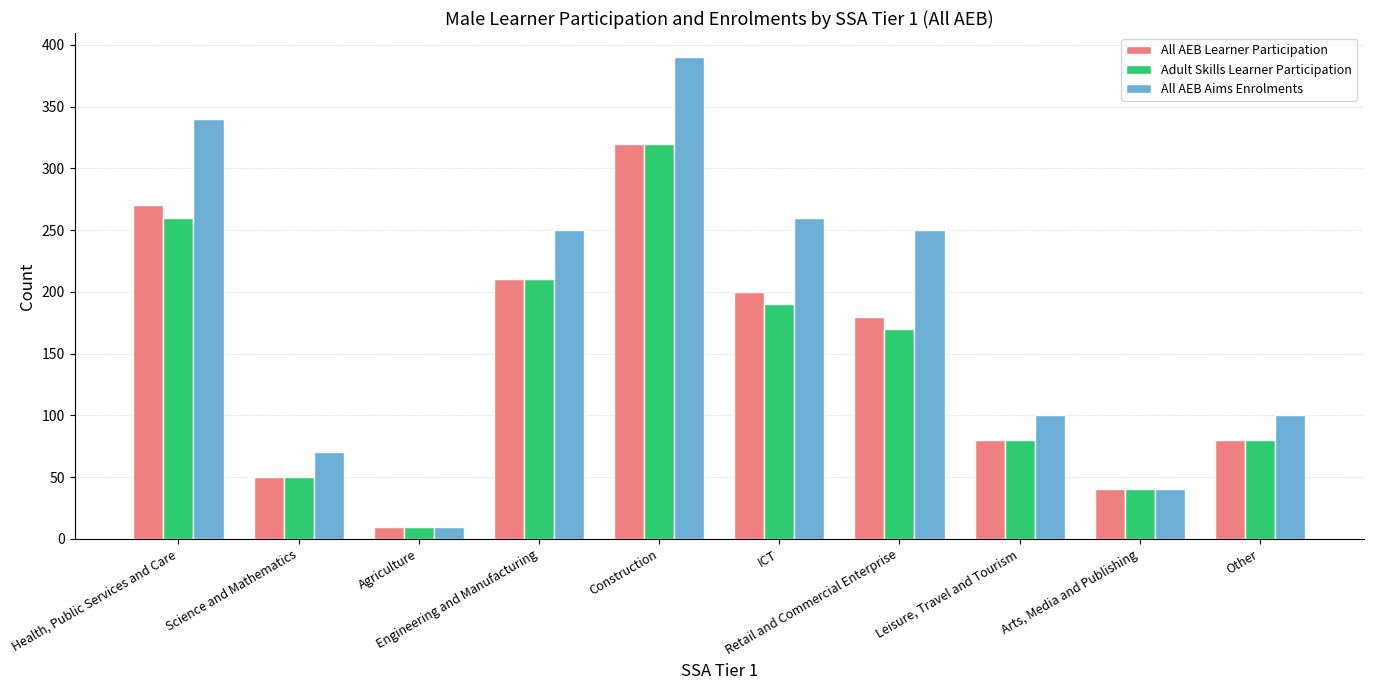

What is the average value of the Adult Skills Learner Participation series?

141